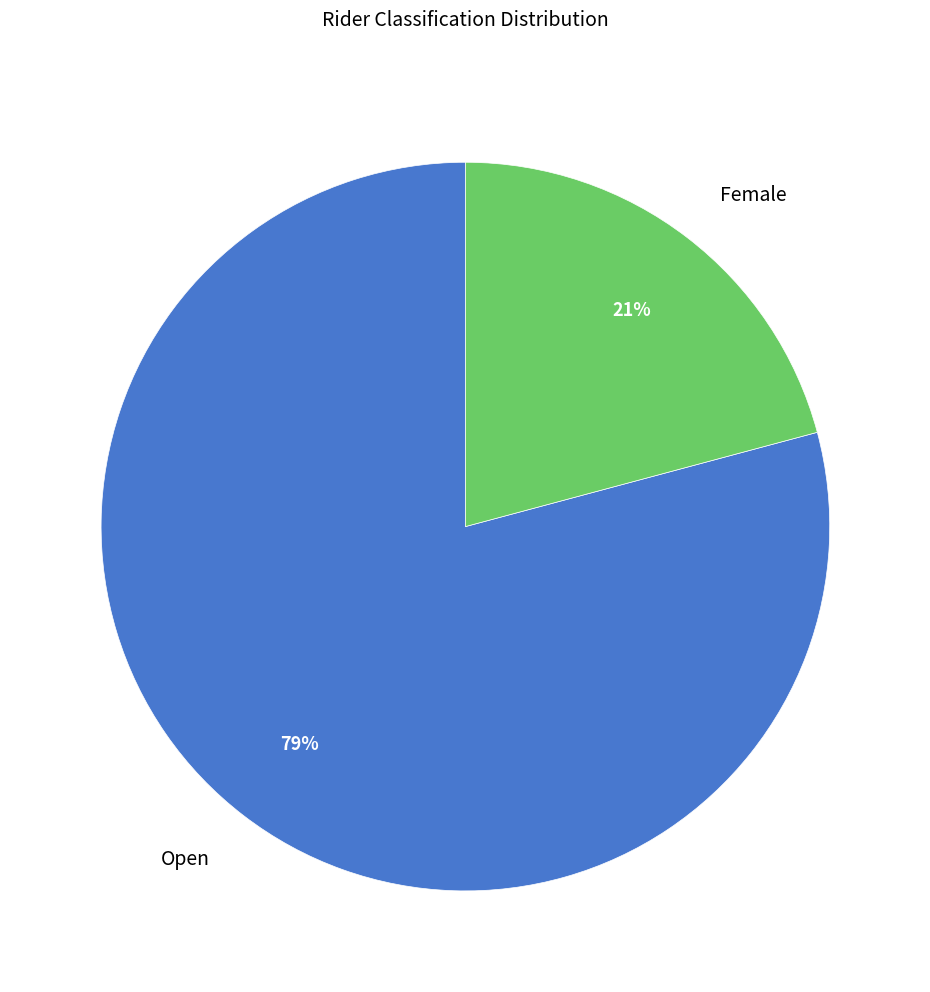

To the nearest percent, what is the average slice percentage?

50%